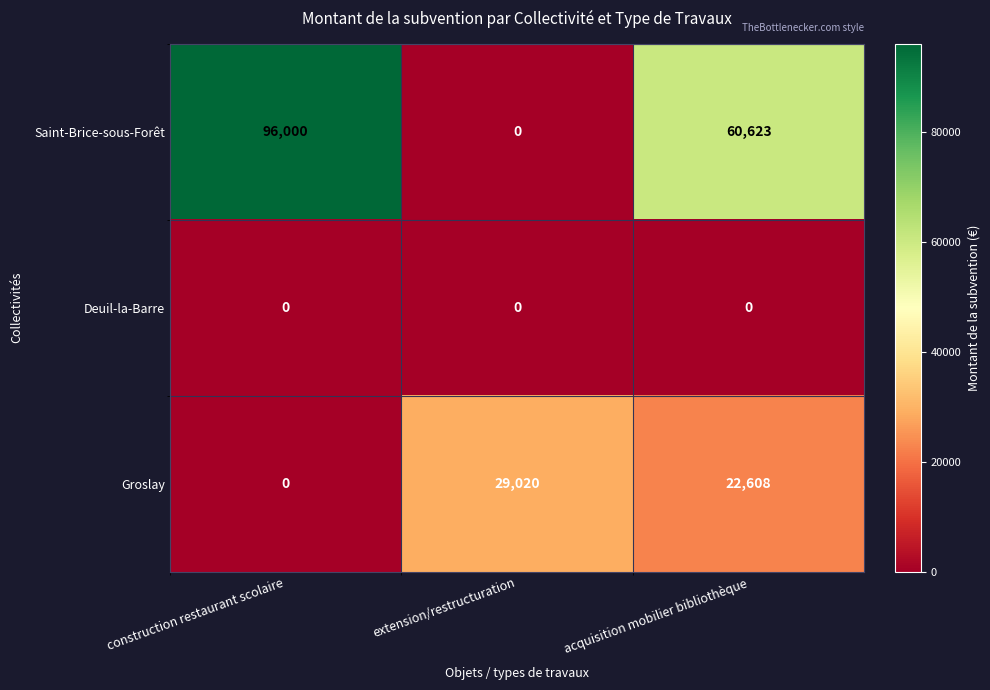

What is the total value across all series at extension/restructuration?

29020